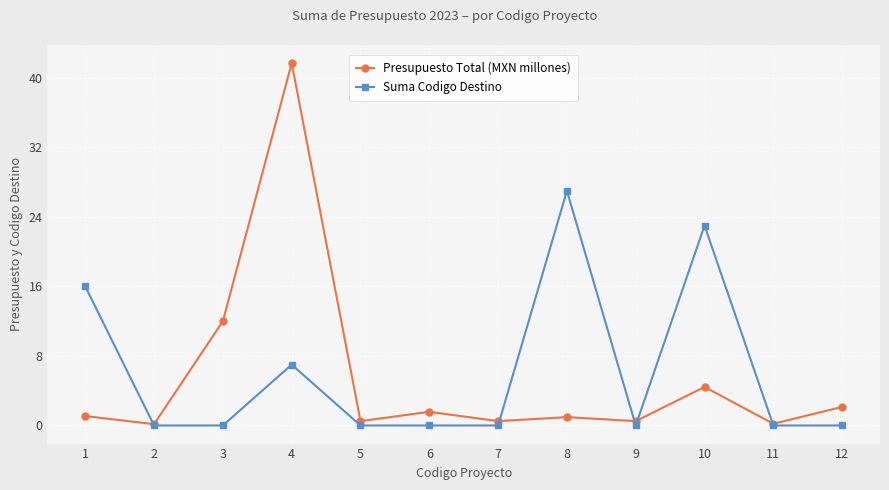

What is the average value of the Suma Codigo Destino series?

6.1